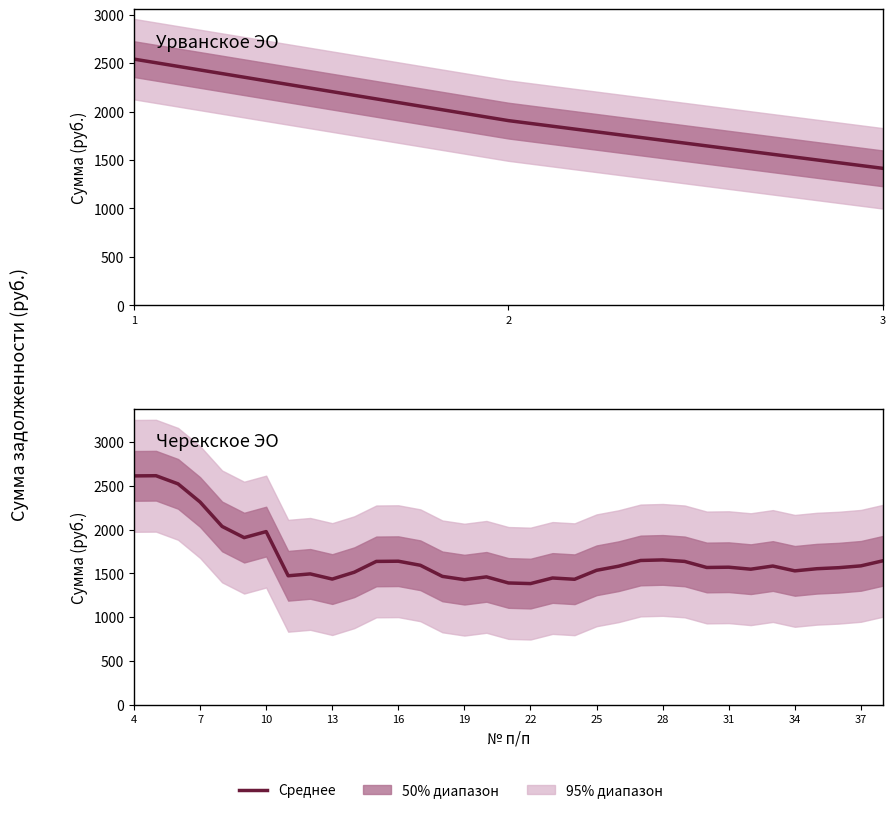

Which category has the highest value across all series?

1